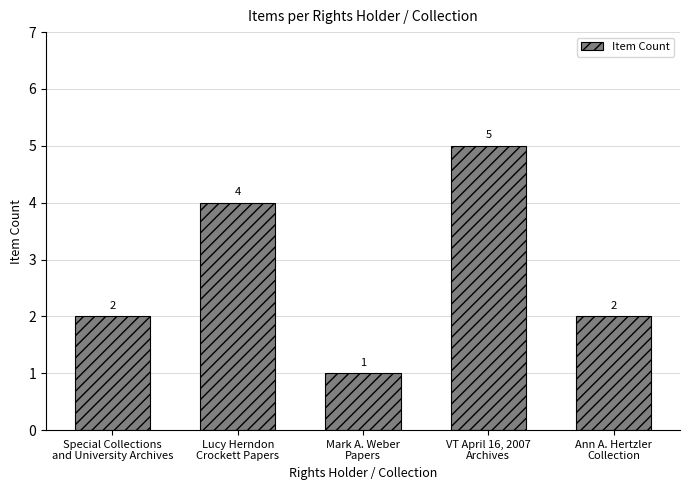

What is the value of the 1st bar from the left?

2